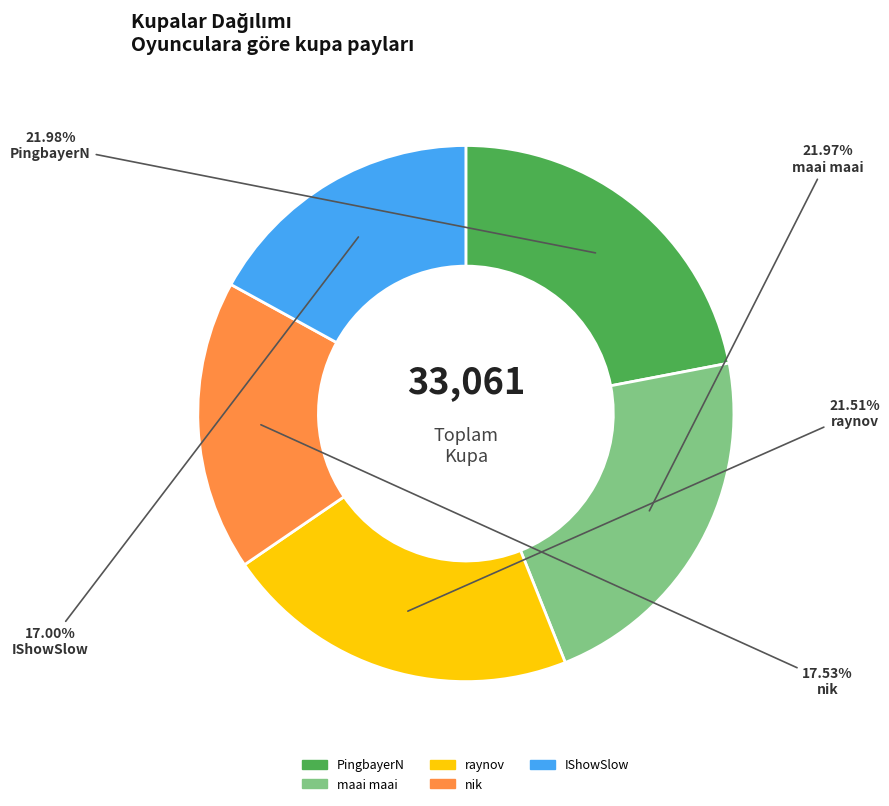

To the nearest percent, what is the average slice percentage?

20%